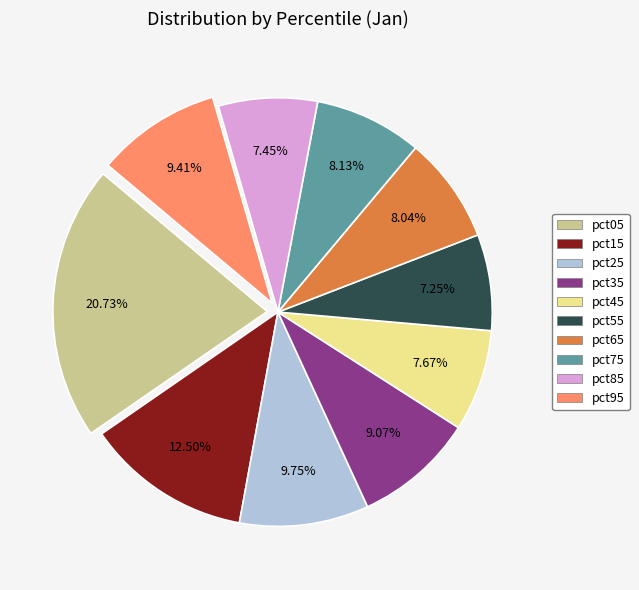

The pct05 slice represents 13% of the pie. True or false?

False